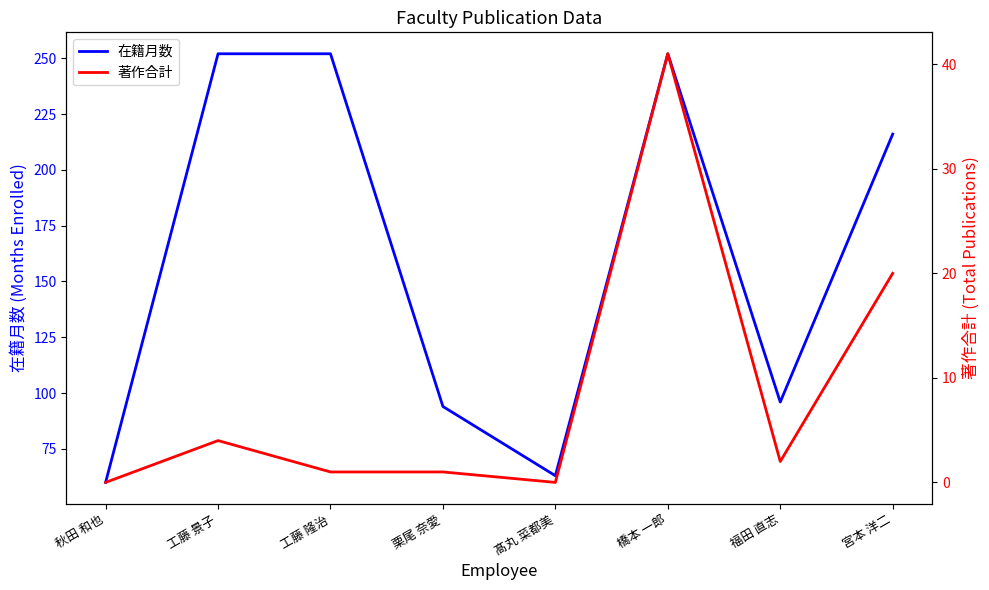

What is the label of the 8th point from the right?

秋田 和也